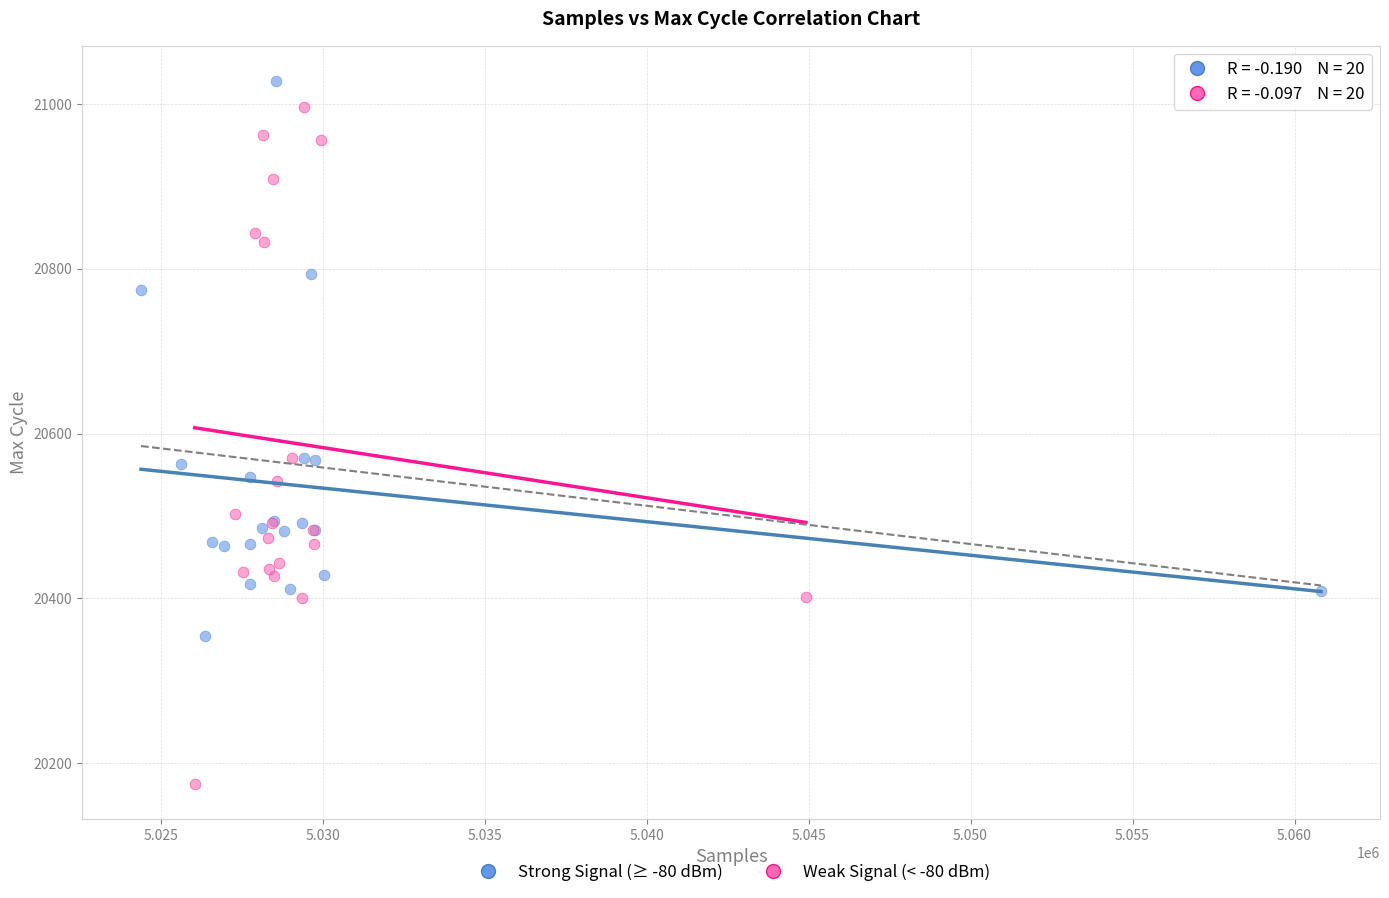

Which series reaches the minimum Y coordinate?

Weak Signal (< -80 dBm)